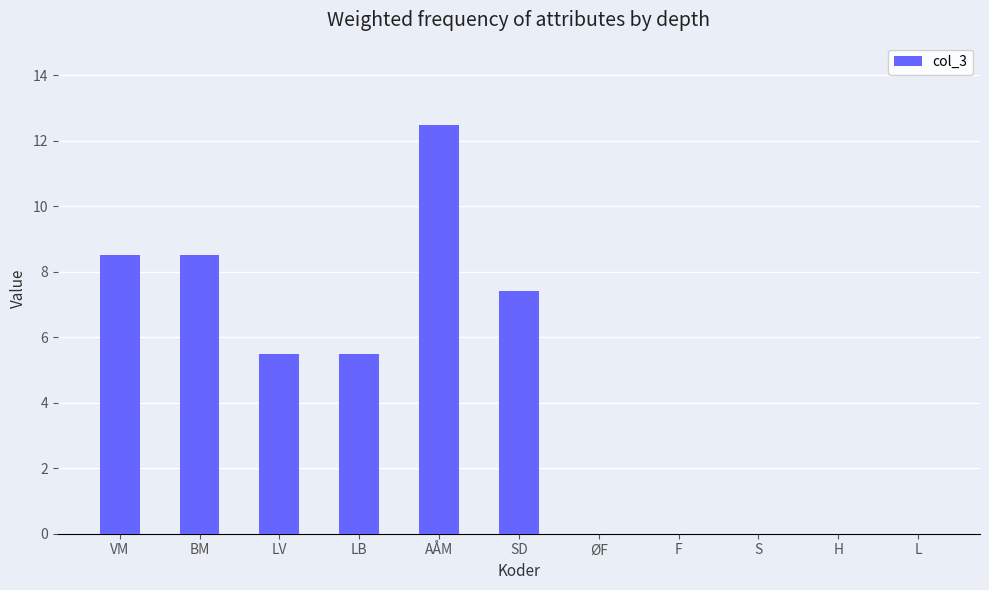

Is it true that the value at LB is 2.9?

False